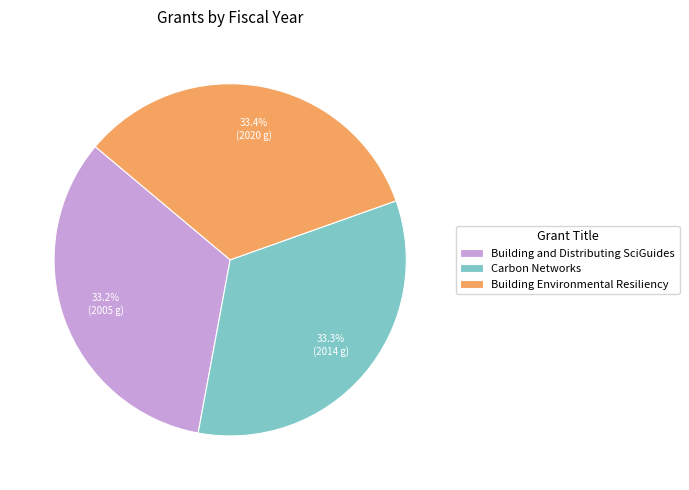

To the nearest percent, what percentage of the pie is Building Environmental Resiliency?

33%